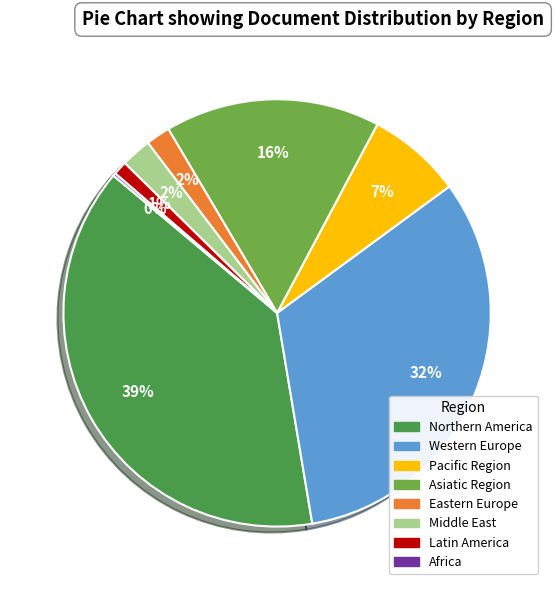

Is there a majority slice in this chart?

No